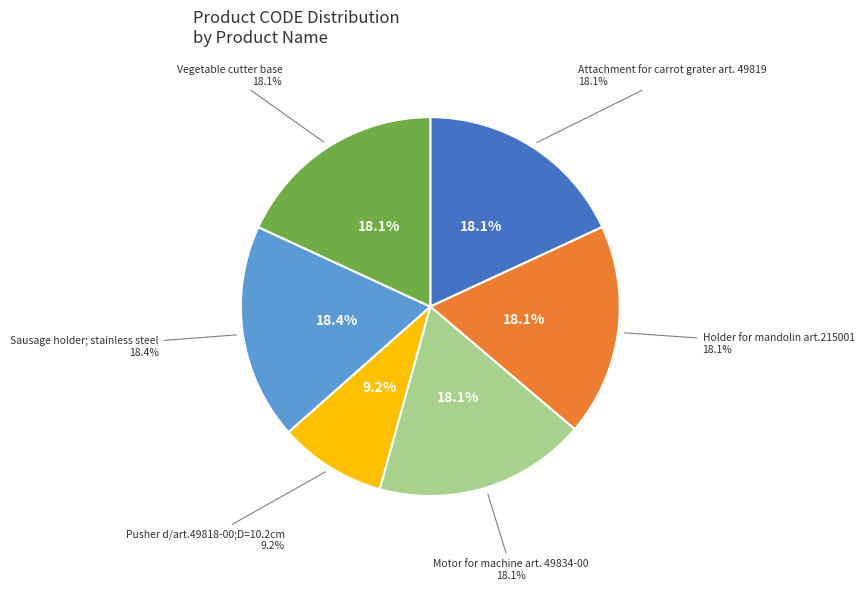

What percentage is the Motor for machine art. 49834-00 slice, to the nearest percent?

18%